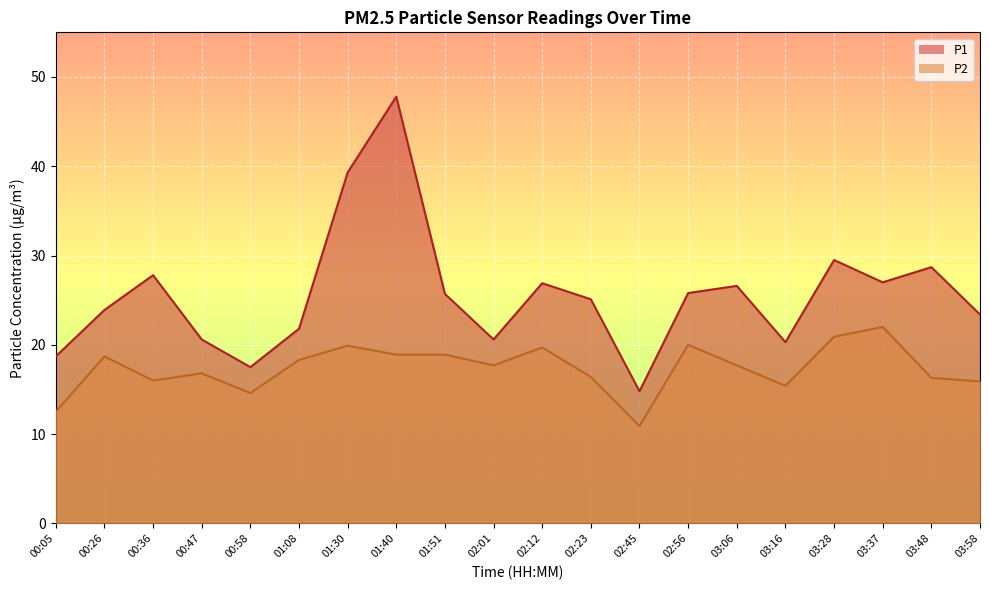

True or false: P1 and P2 cross at least once.

False